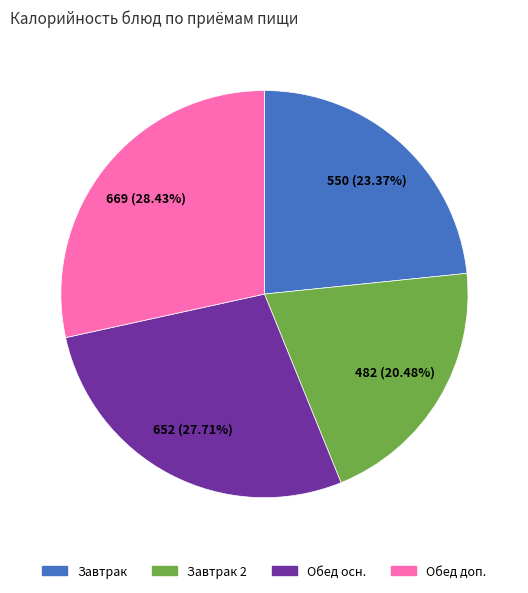

How many segments does this pie chart have?

4